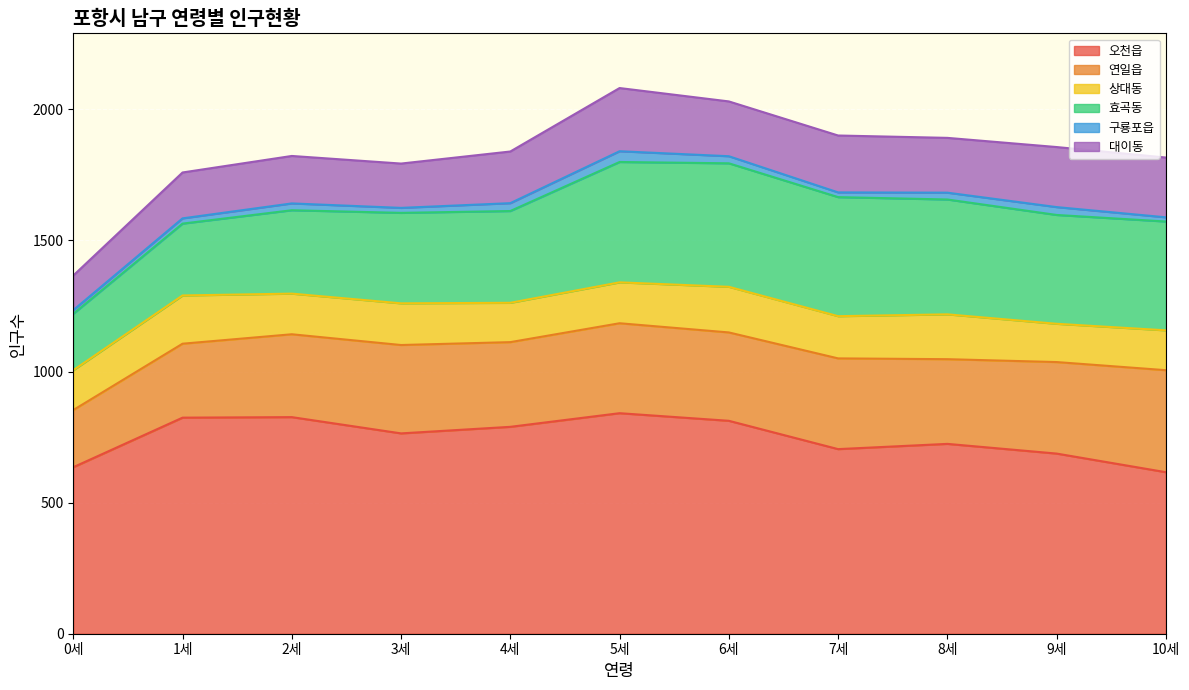

At which category does 오천읍 reach its first local valley?

3세